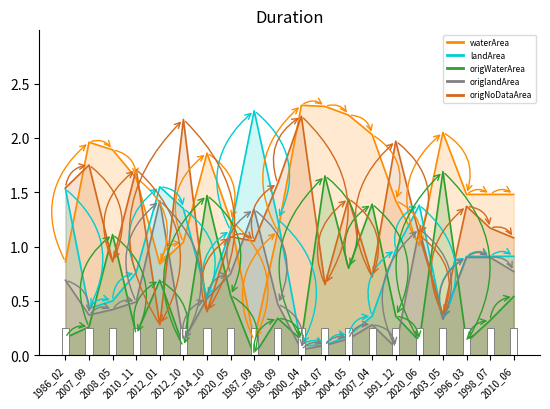

What value does the origNoDataArea series have at 1988_09?

1.6